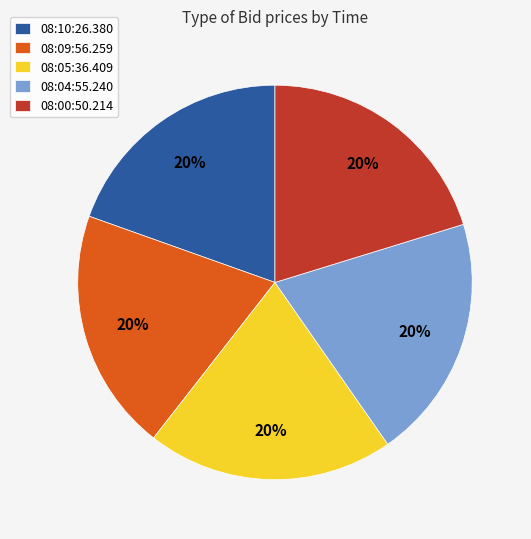

Count the number of slices in the pie.

5